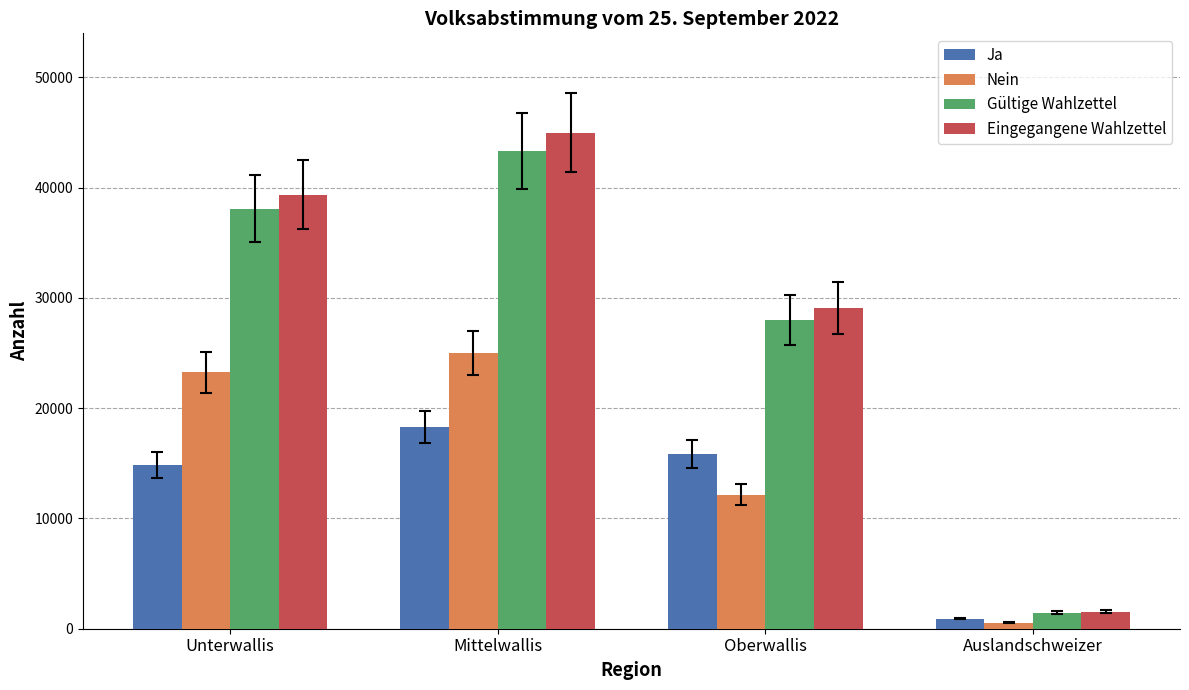

What is the average value of the Nein series?

15236